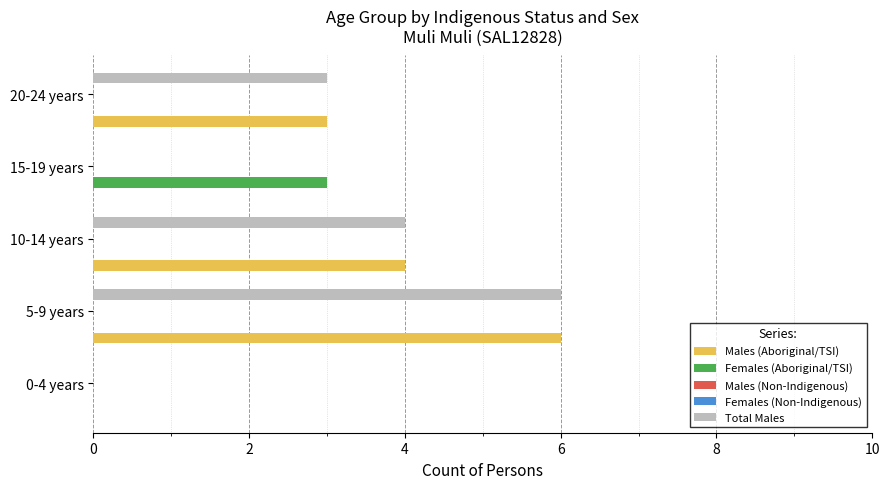

True or false: Females (Aboriginal/TSI) has a value of -1.2 at 0-4 years.

False